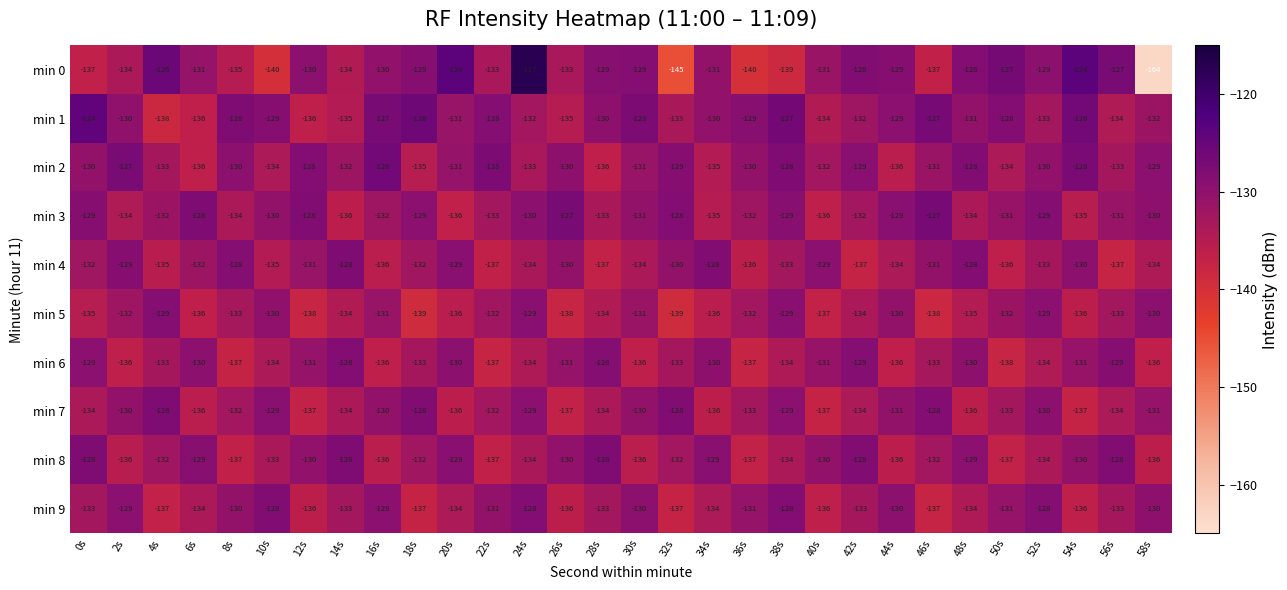

How many distinct data groups are displayed?

10